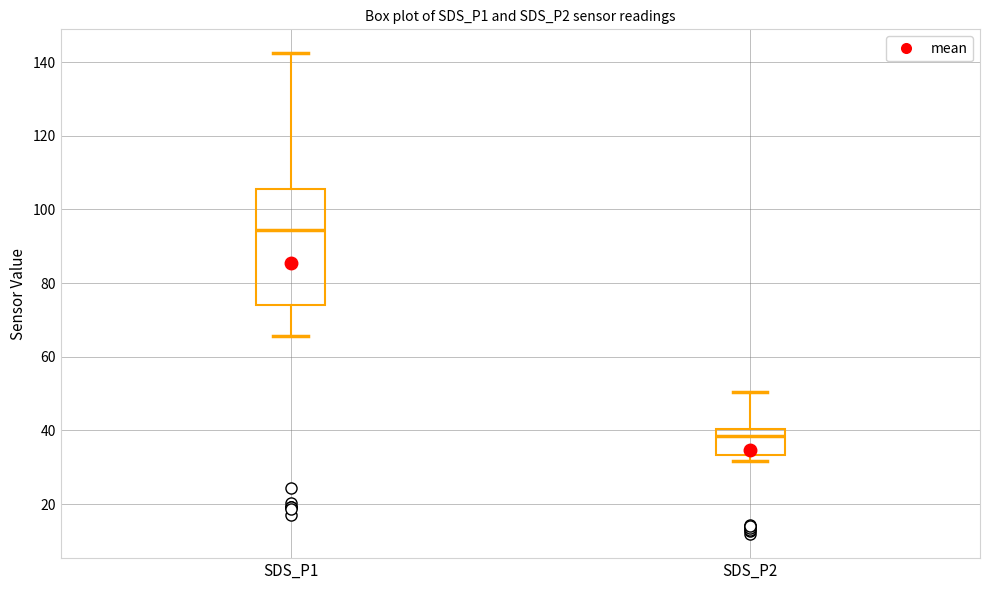

Reading left to right, read every box against the y-axis: the position of its median line, the range the box covers, and the ends of its whiskers. The values are not printed on the chart, so give them approximately, as read against the axis.

SDS_P1: median 94, box 74 to 106, whiskers 66 to 142
SDS_P2: median 38, box 34 to 40, whiskers 32 to 50